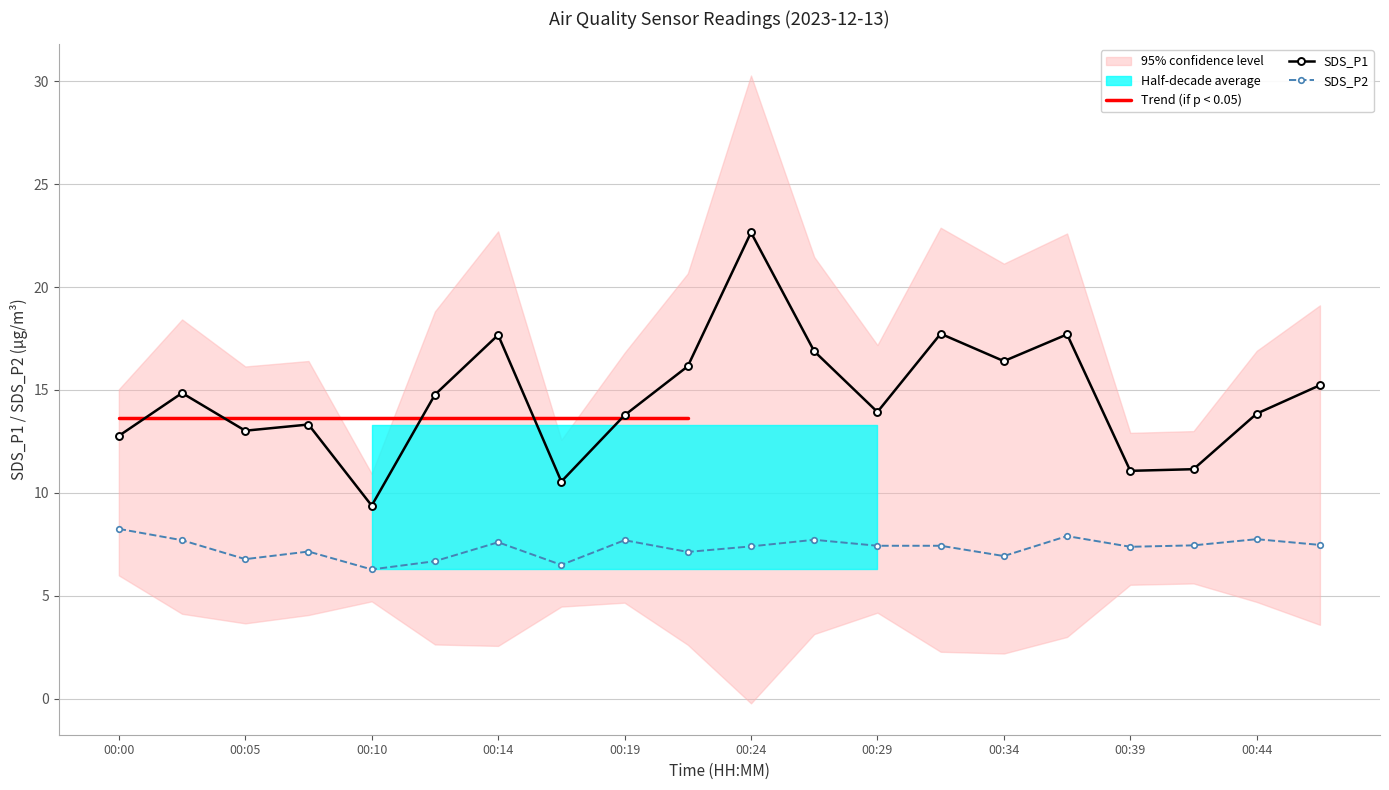

True or false: SDS_P1 and SDS_P2 cross at least once.

False